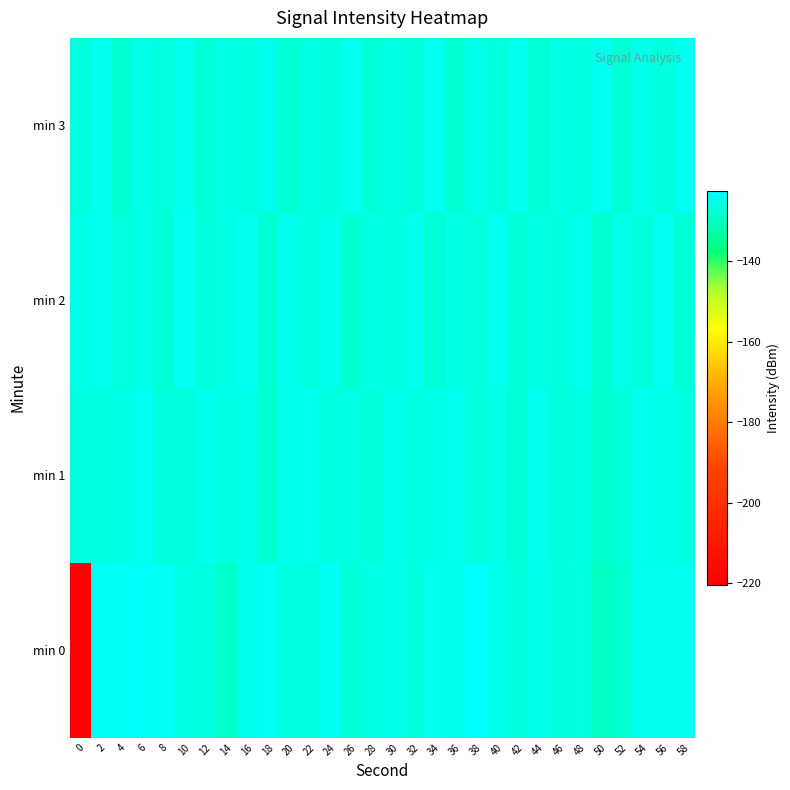

Reading right to left, extract all data points from this chart.

min 0: 58=-124.3	56=-124.4	54=-124.6	52=-128.2	50=-129.7	48=-126.3	46=-126.7	44=-125.1	42=-126.5	40=-125.2	38=-122.5	36=-124.8	34=-124.5	32=-126.7	30=-125.1	28=-125.6	26=-127.1	24=-124.0	22=-126.3	20=-126.1	18=-123.8	16=-124.9	14=-128.8	12=-126.3	10=-125.9	8=-123.8	6=-123.3	4=-123.5	2=-123.6	0=-220.5
min 1: 58=-126.1	56=-125.2	54=-124.8	52=-127.0	50=-128.4	48=-125.9	46=-126.6	44=-124.3	42=-127.2	40=-125.5	38=-126.8	36=-124.7	34=-125.4	32=-126.0	30=-124.9	28=-127.1	26=-125.8	24=-126.3	22=-124.5	20=-125.0	18=-128.1	16=-125.1	14=-125.7	12=-124.8	10=-126.5	8=-126.7	6=-124.2	4=-125.5	2=-126.1	0=-126.2
min 2: 58=-127.5	56=-124.1	54=-126.6	52=-125.3	50=-127.9	48=-124.8	46=-126.4	44=-125.9	42=-127.1	40=-124.5	38=-126.8	36=-125.6	34=-127.3	32=-124.7	30=-126.2	28=-125.5	26=-127.8	24=-124.9	22=-126.3	20=-125.0	18=-127.6	16=-124.4	14=-125.8	12=-126.7	10=-124.2	8=-127.4	6=-125.1	4=-126.9	2=-124.6	0=-125.3
min 3: 58=-124.2	56=-126.6	54=-125.1	52=-127.4	50=-124.5	48=-126.3	46=-125.6	44=-127.1	42=-124.8	40=-126.8	38=-125.3	36=-127.5	34=-124.4	32=-126.7	30=-125.9	28=-127.2	26=-124.6	24=-126.4	22=-125.8	20=-127.6	18=-124.9	16=-126.1	14=-125.5	12=-127.3	10=-124.7	8=-126.9	6=-125.2	4=-127.8	2=-124.3	0=-126.5